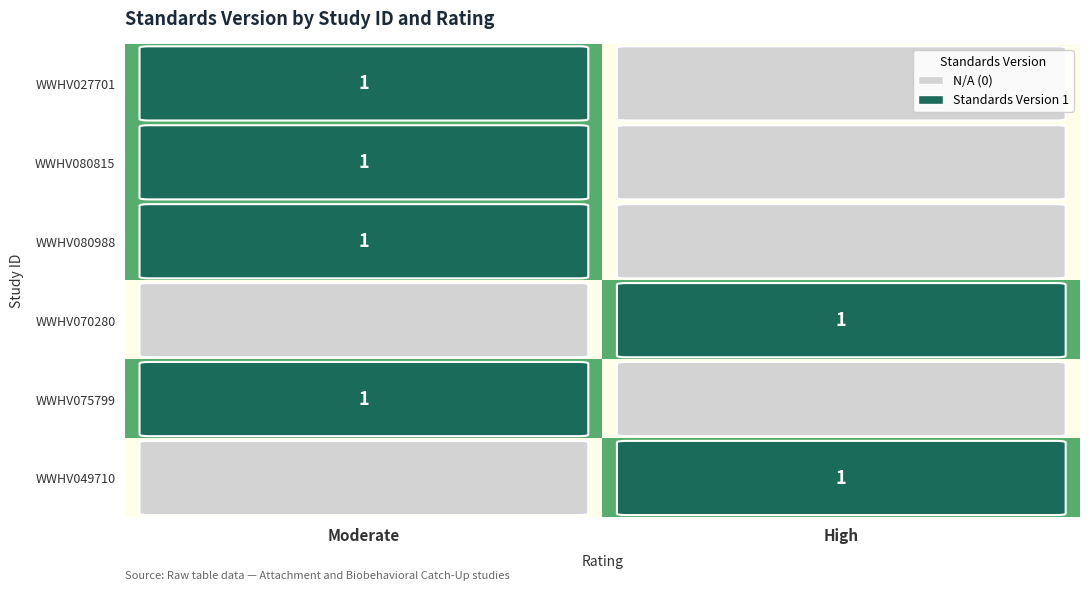

Which has a higher value, Moderate or High?

Moderate